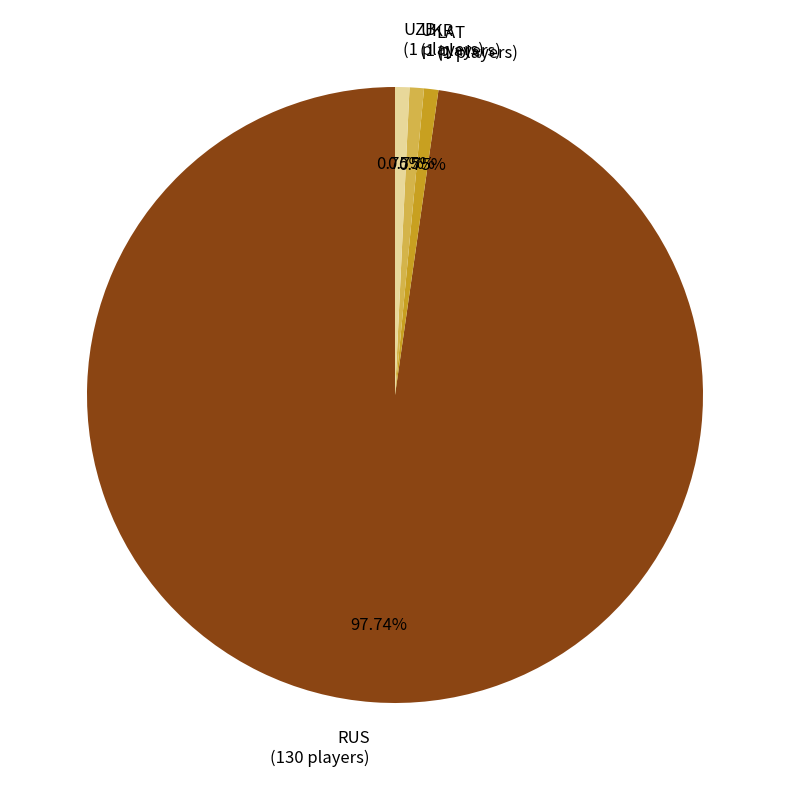

Between LAT (1 players) and RUS (130 players), which is larger?

RUS (130 players)